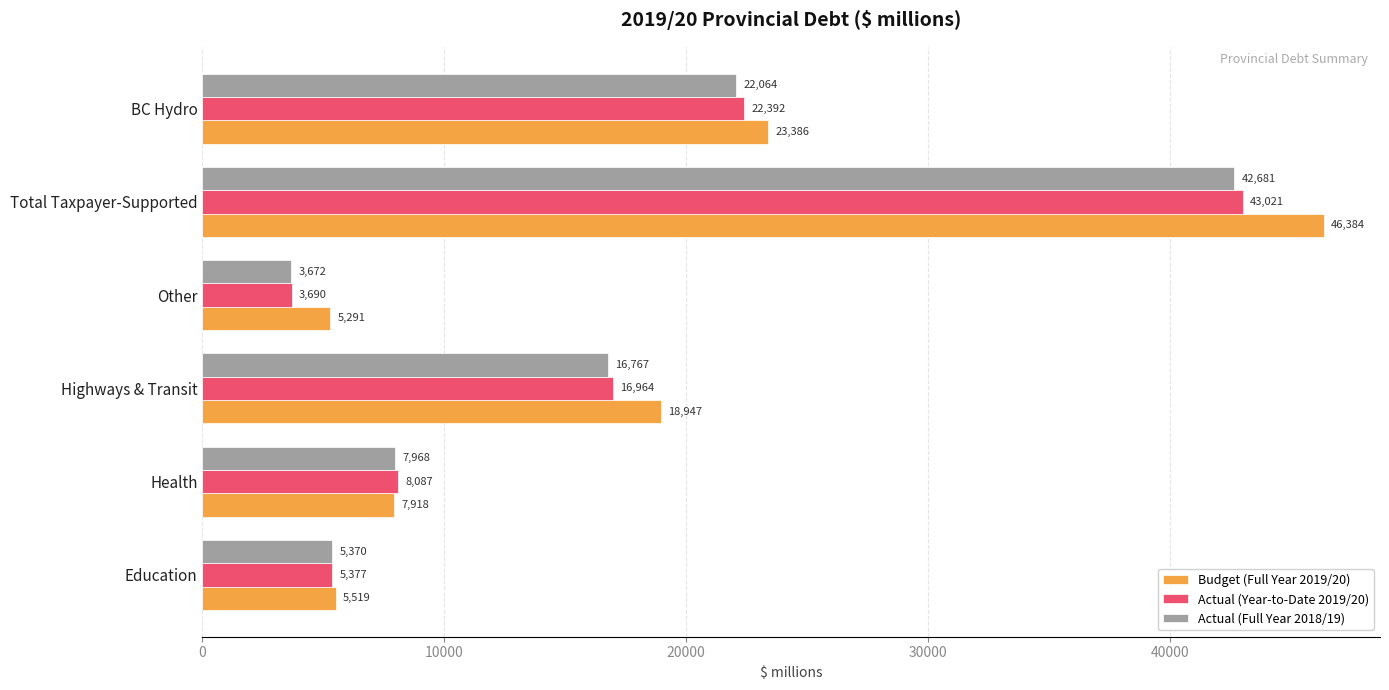

At which category is the sum across all series the highest?

Total Taxpayer-Supported